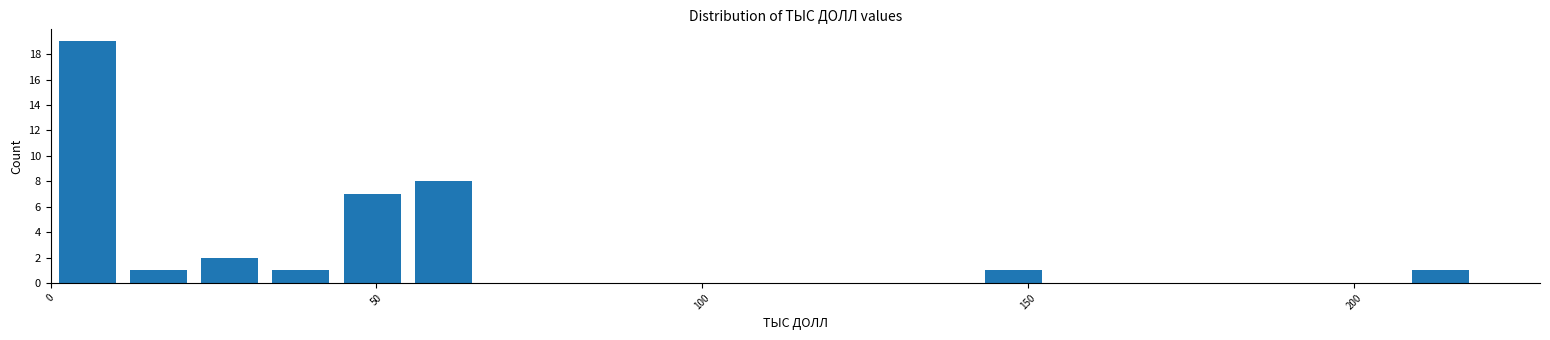

Read against the x-axis, roughly where is the centre of the tallest bar?

5